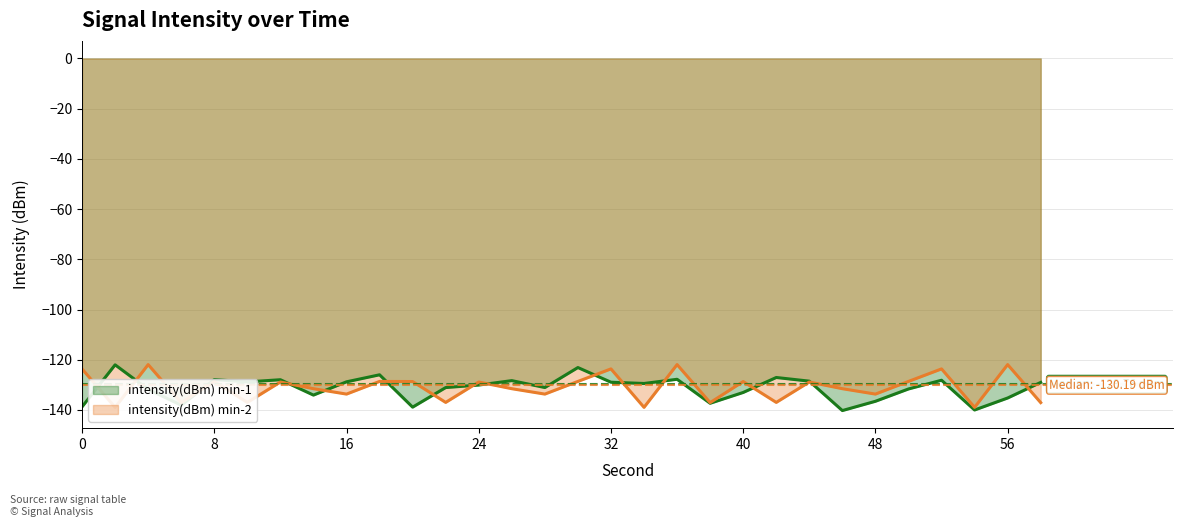

Reading left to right, what are all the values shown in this chart?

intensity(dBm) min-1: -138.7	-122.0	-131.8	-138.1	-127.9	-128.8	-128.0	-134.1	-128.8	-126.0	-138.9	-131.1	-130.1	-128.3	-131.1	-123.1	-128.9	-129.4	-127.8	-137.3	-133.0	-127.1	-128.5	-140.2	-136.5	-131.6	-128.2	-140.0	-135.2	-129.0
intensity(dBm) min-2: -123.6	-139.0	-121.9	-137.1	-128.7	-137.0	-128.9	-131.5	-133.7	-128.6	-128.7	-137.0	-128.9	-131.5	-133.7	-128.6	-123.6	-139.0	-121.9	-137.1	-128.7	-137.0	-128.9	-131.5	-133.7	-128.6	-123.6	-139.0	-121.9	-137.1